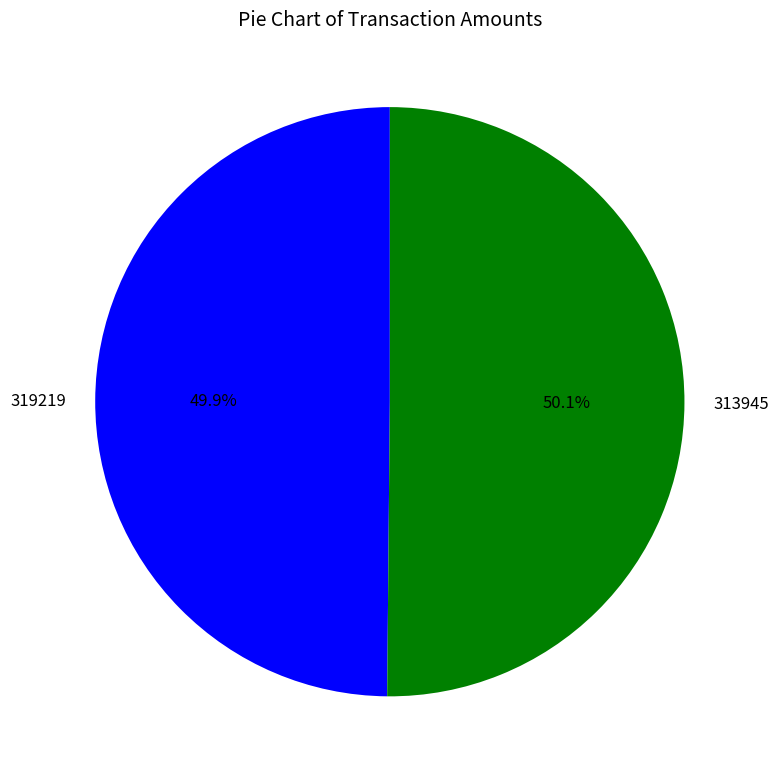

To the nearest percent, what is the average slice percentage?

50%